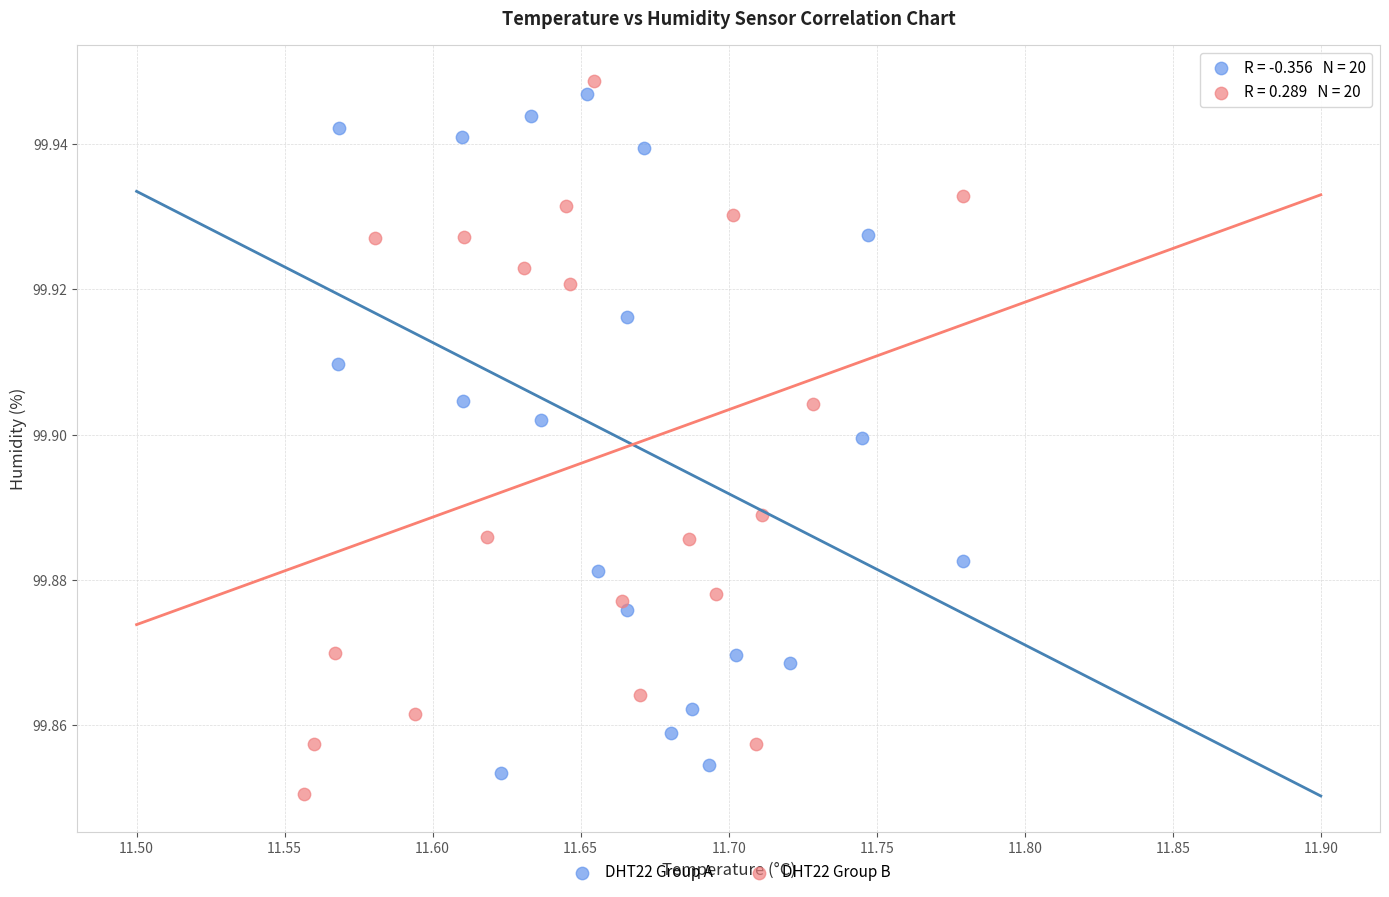

Which series reaches the minimum Y coordinate?

DHT22 Group B